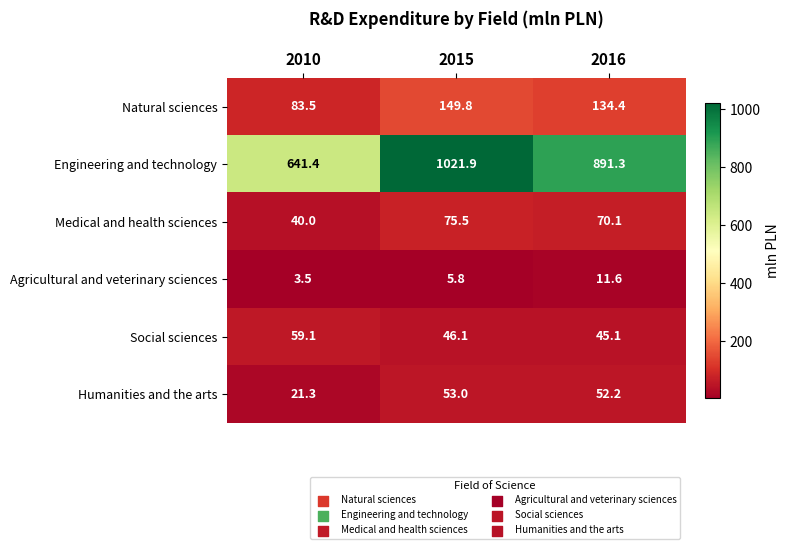

At which category is the sum across all series the highest?

2015